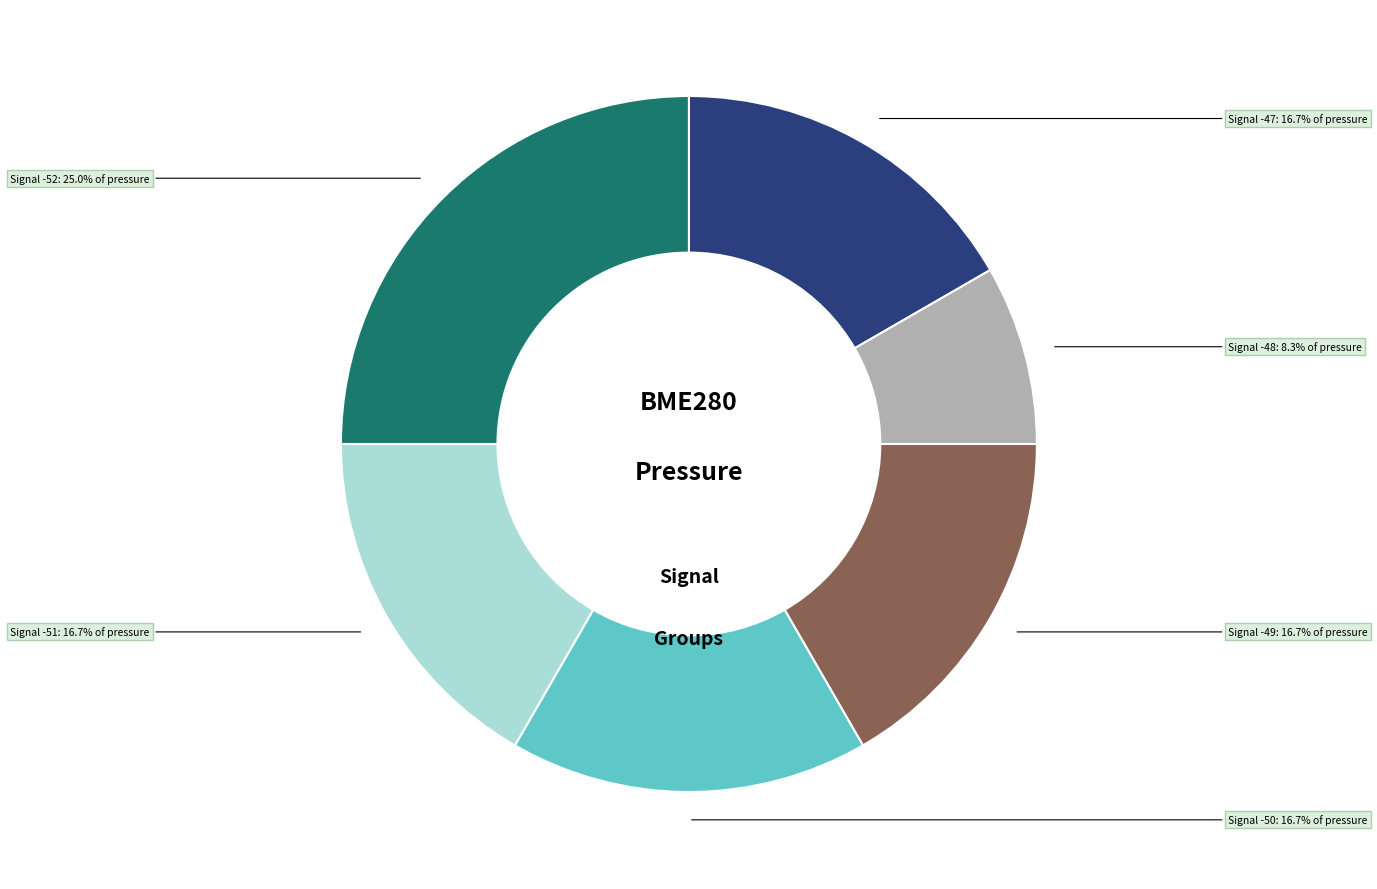

Is there any slice that represents more than half of the pie?

No